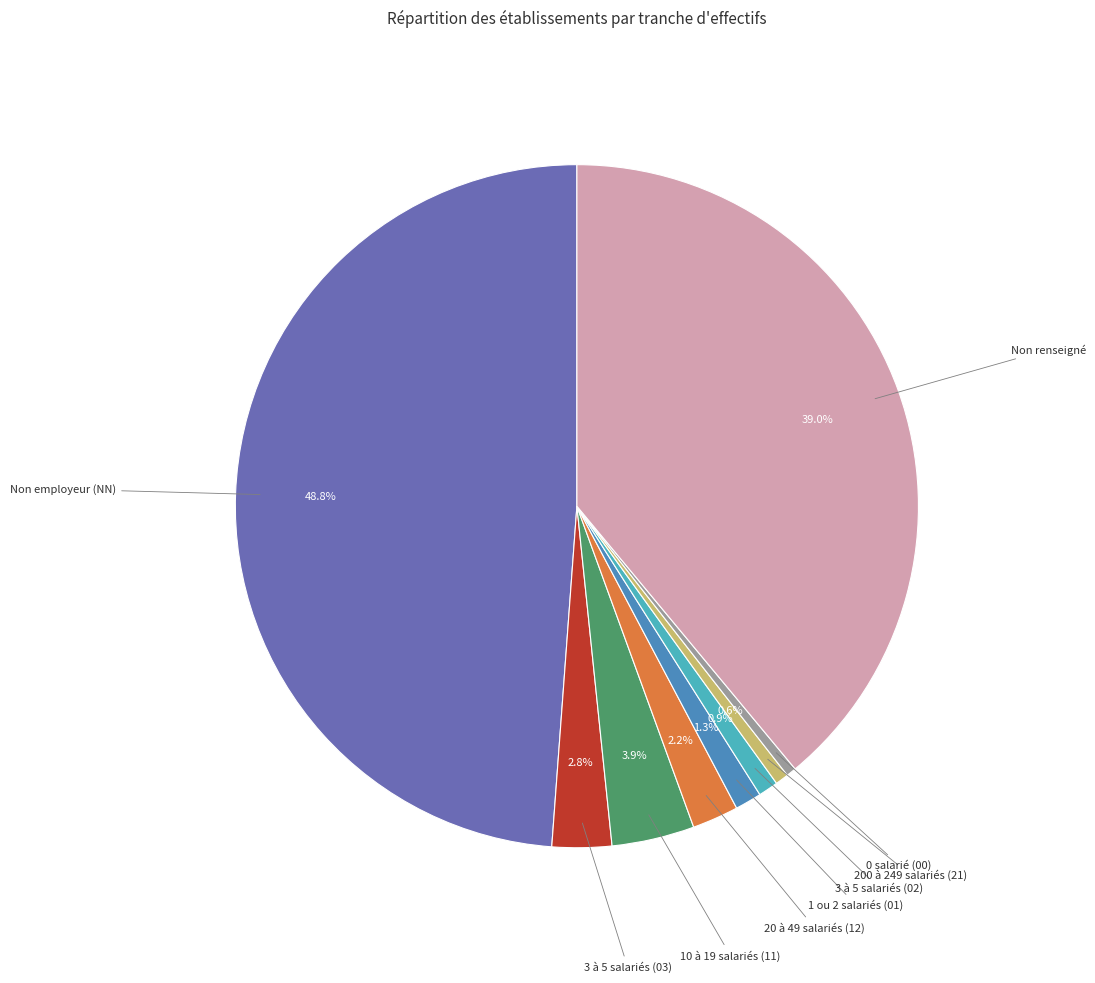

Is there a majority slice in this chart?

No